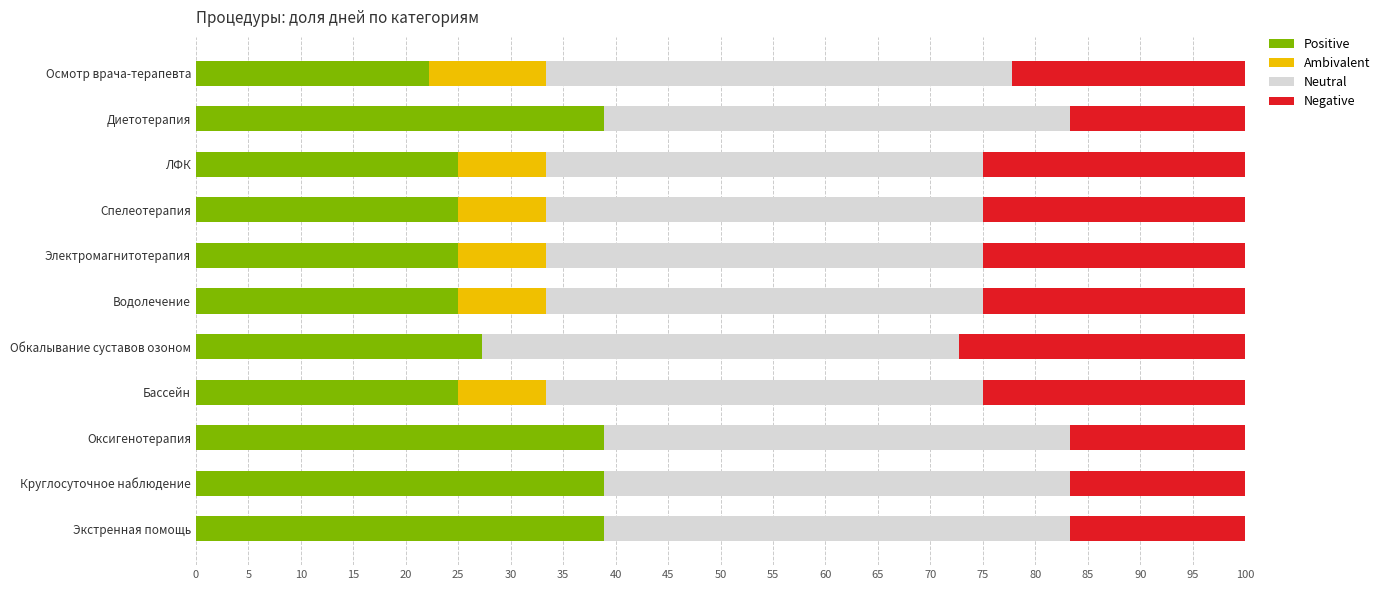

What is the highest value of the Positive series?

38.9